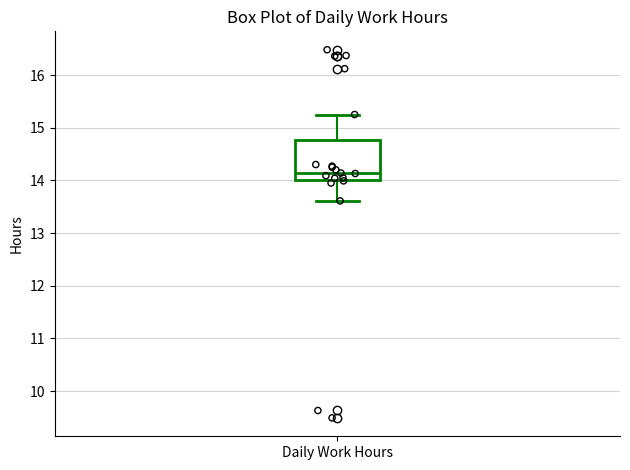

Transcribe this box plot: give where the median line is, the range the box spans, and where the two whiskers end, as read against the y-axis. The values are not printed on the chart, so give them approximately, as read against the axis.

median 14.1, box 14.0 to 14.8, whiskers 13.6 to 15.3